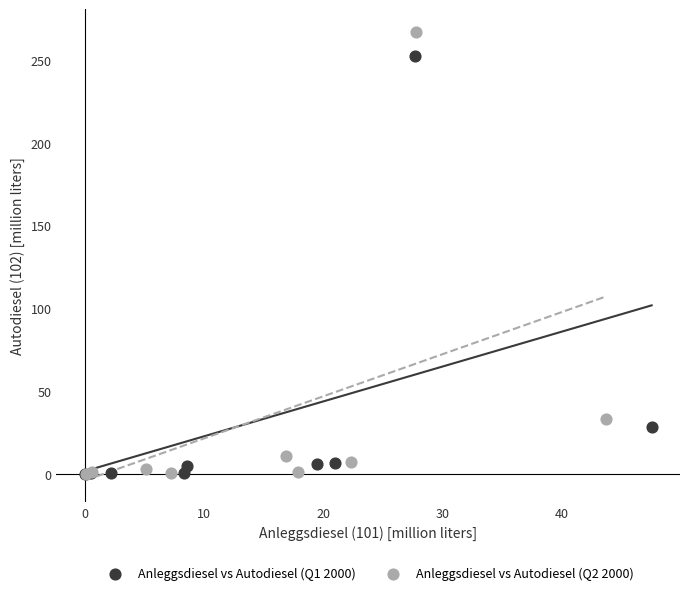

Which series has the largest Y range (max minus min)?

Anleggsdiesel vs Autodiesel (Q2 2000)